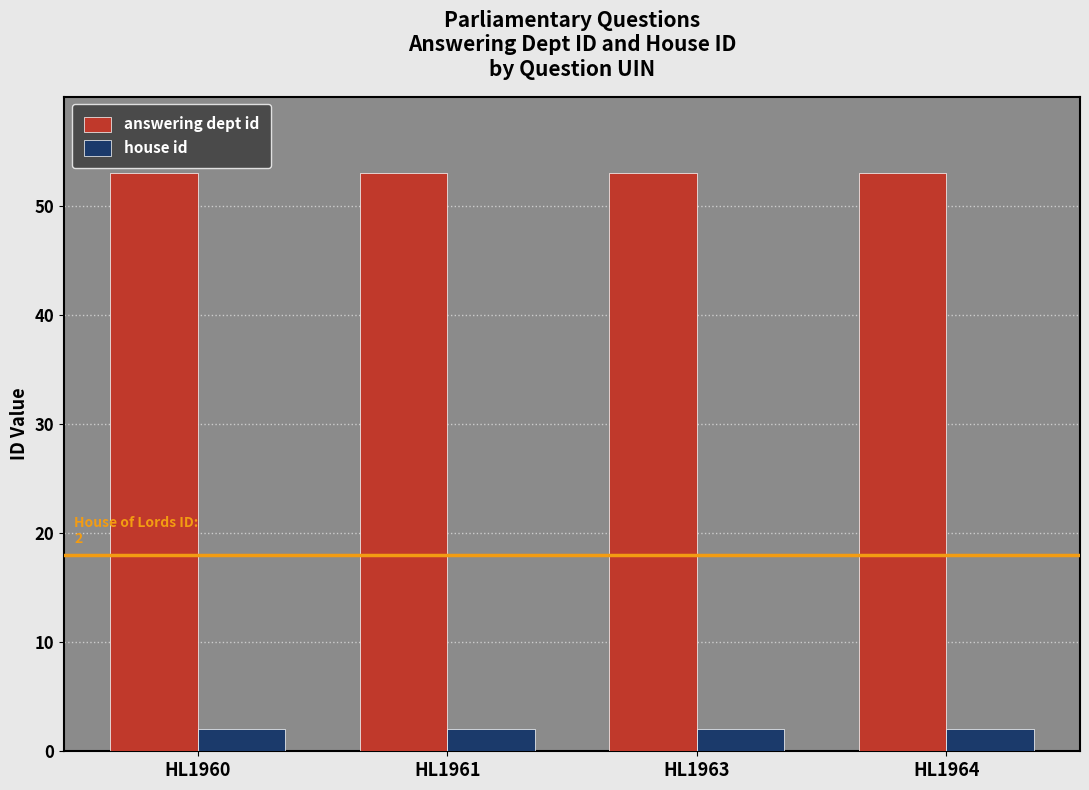

How many series are shown in this chart?

2